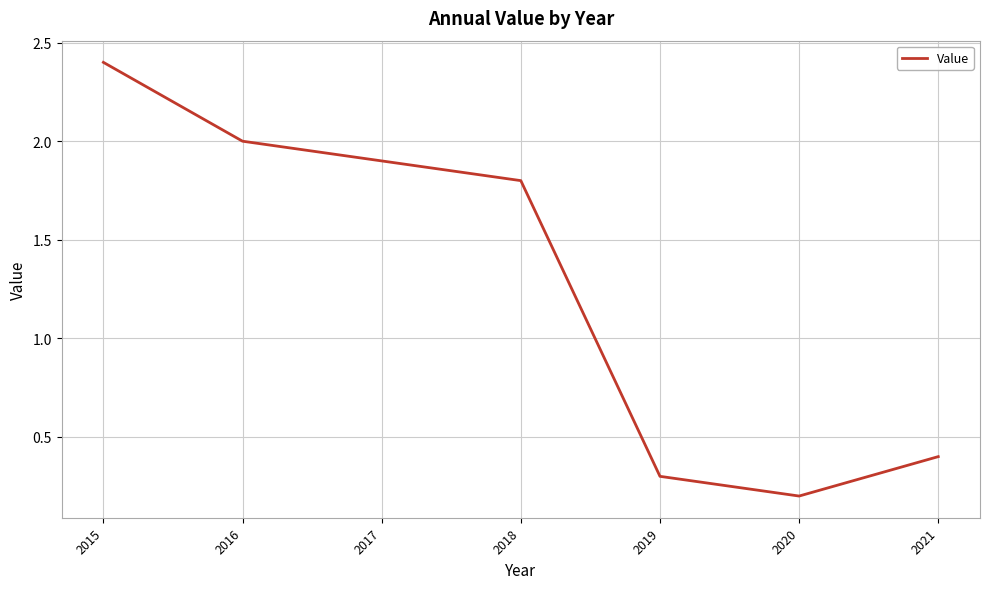

How many series are shown in this chart?

1